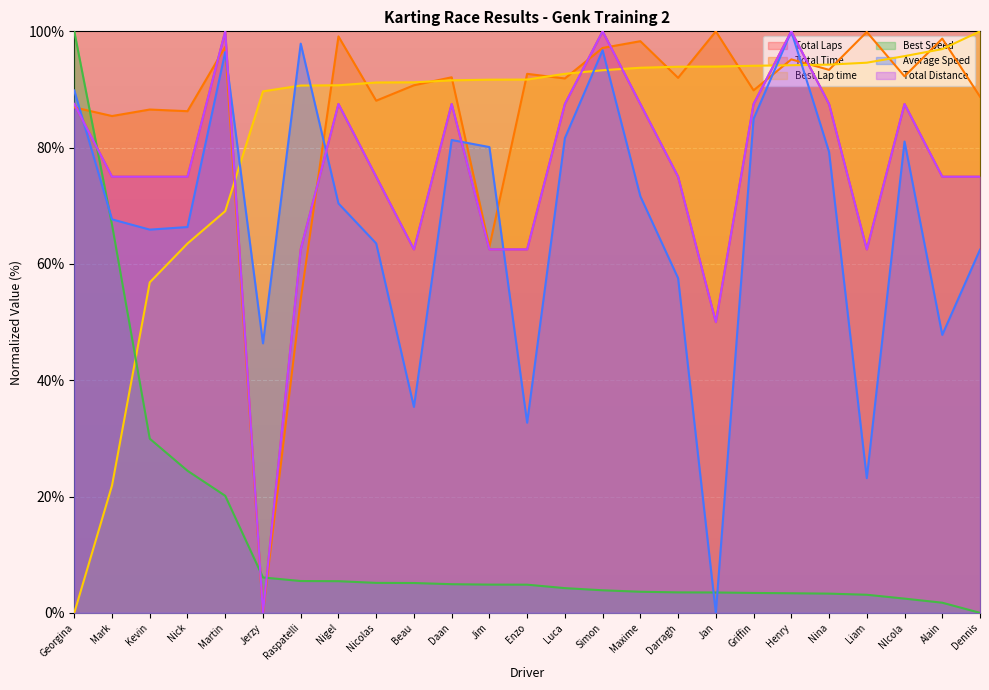

The value of Best Lap time at Enzo is 91.7. True or false?

True